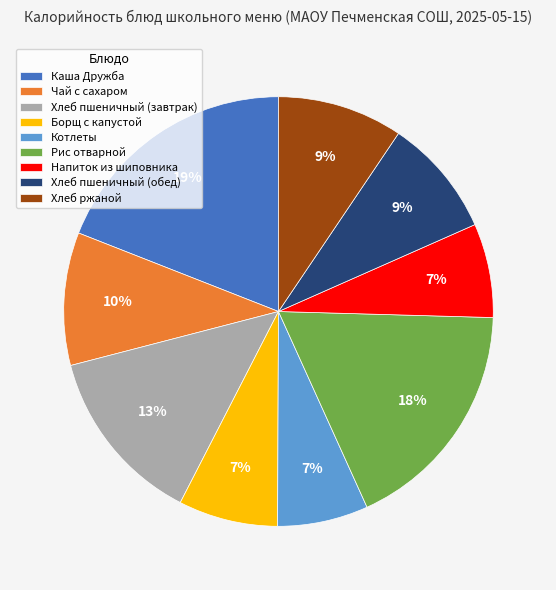

What is the largest slice in the pie chart?

Каша Дружба